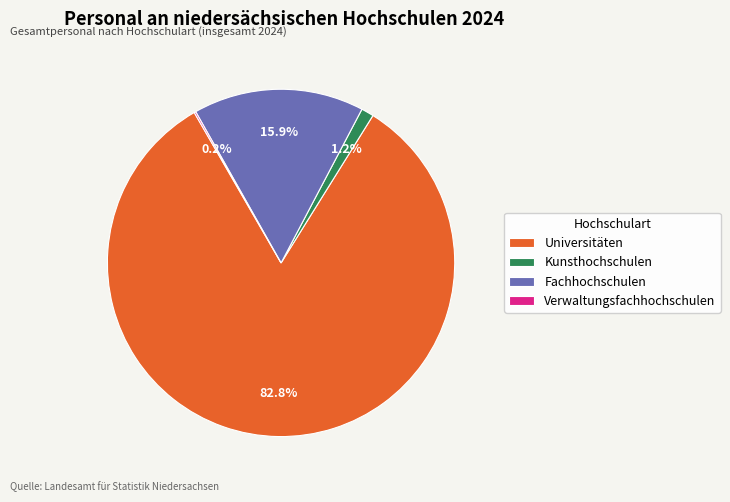

What percentage is NOT represented by Fachhochschulen?

84.1%